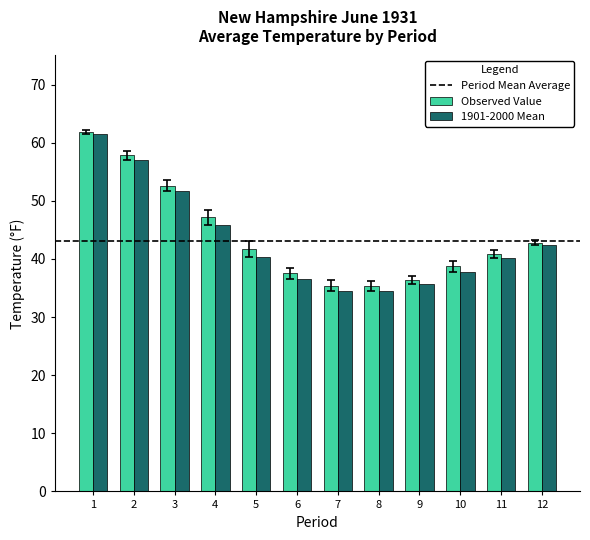

Count the number of data series in this chart.

2